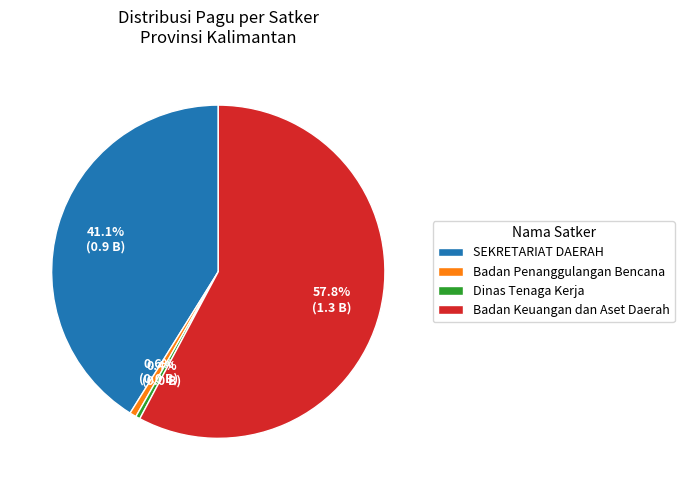

To the nearest percent, what is the difference between the largest and smallest slice percentages?

57%